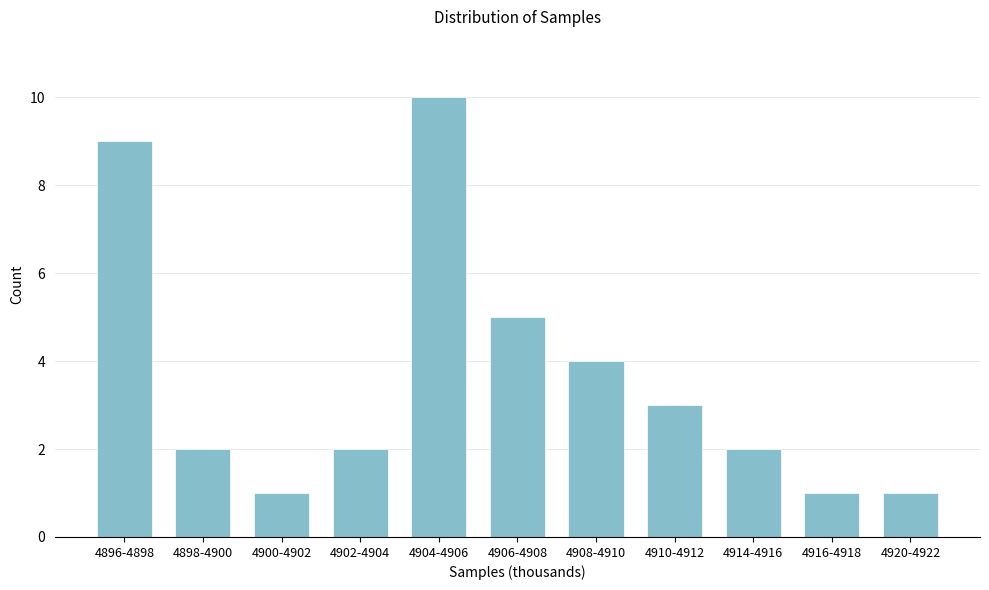

Reading right to left, what are all the values shown in this chart?

1	1	2	3	4	5	10	2	1	2	9